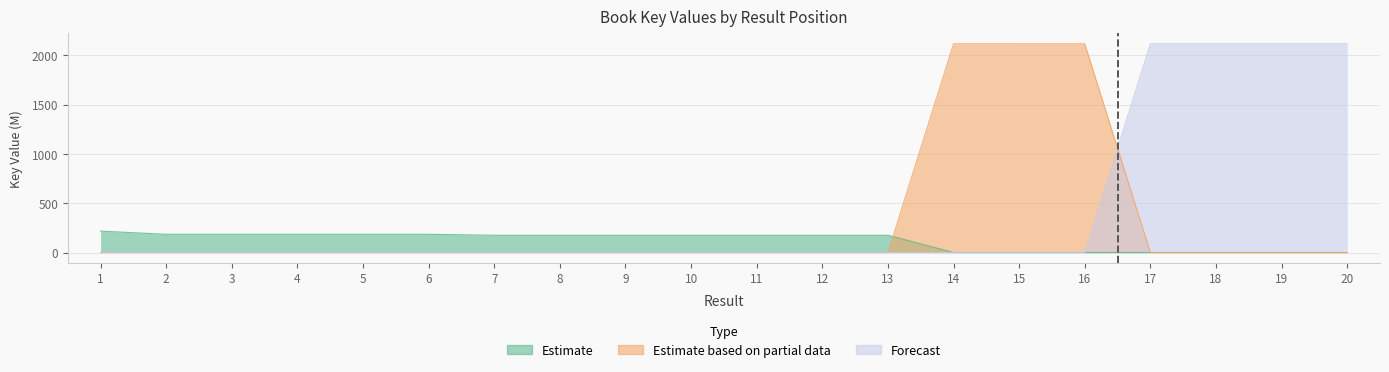

Which has a higher value, 4 or 1?

1